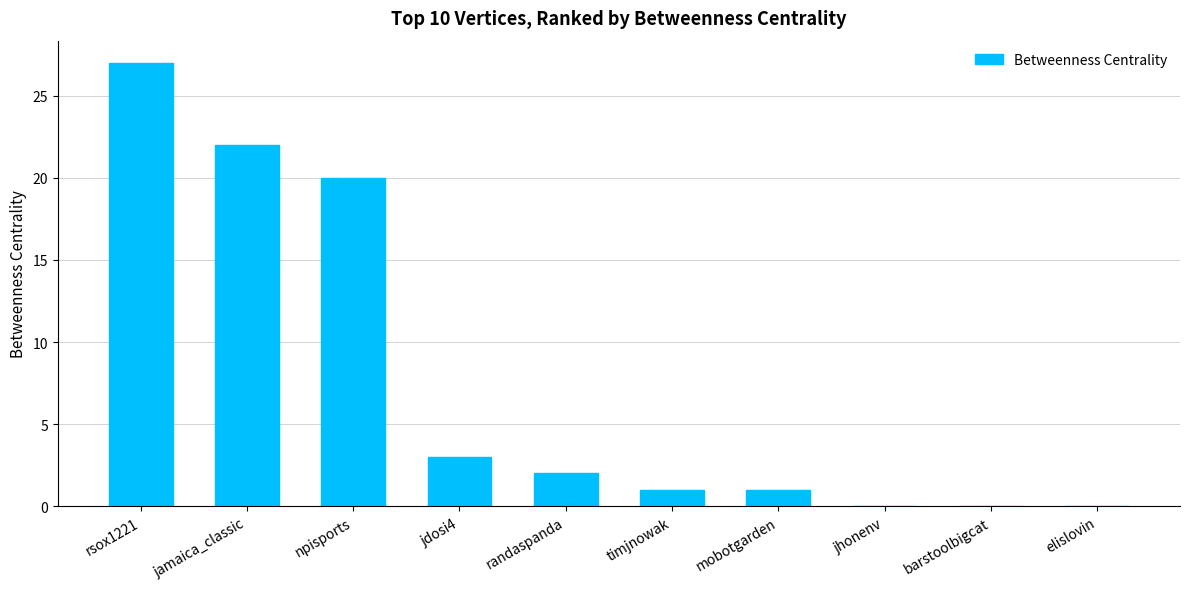

The value at randaspanda is 1. True or false?

False